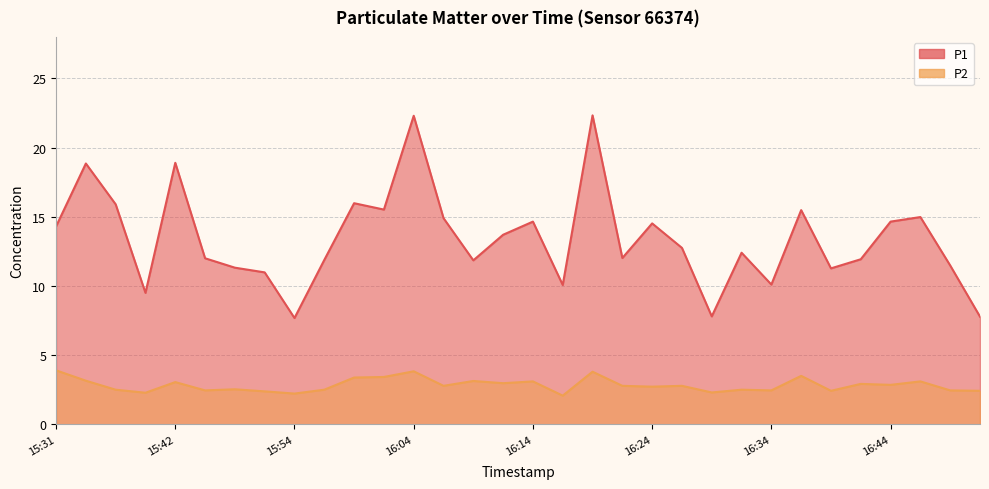

What is the total value across all series at 16:11?

16.7